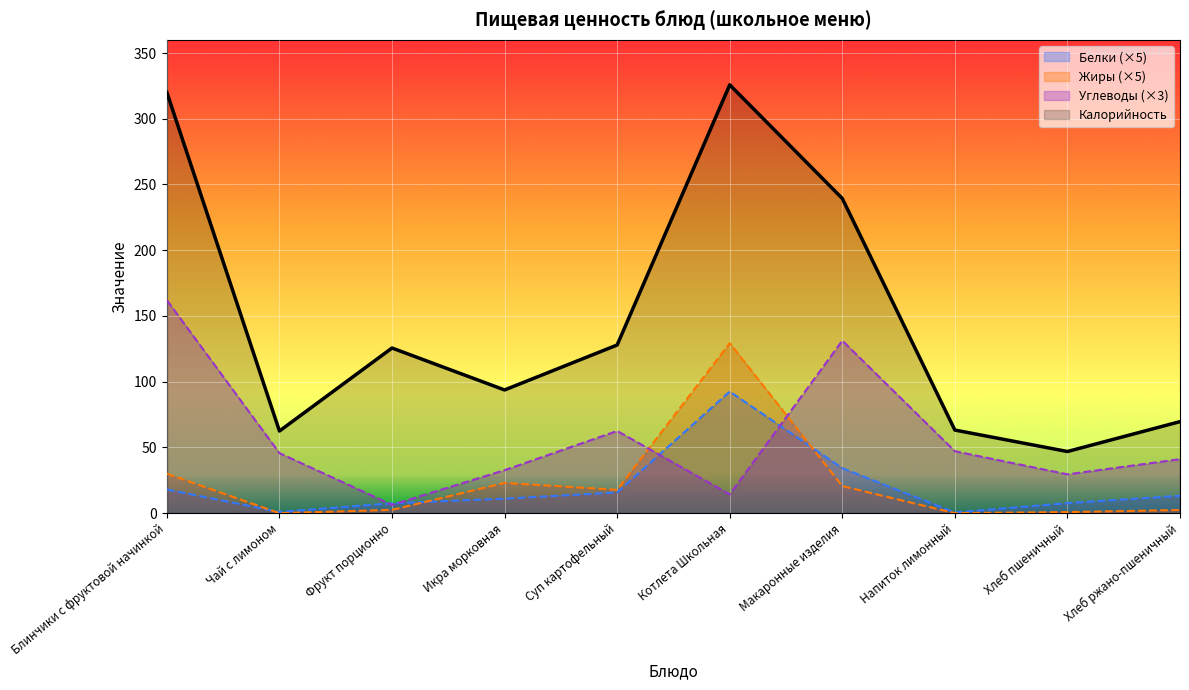

How many data points in Калорийность are above 125?

5